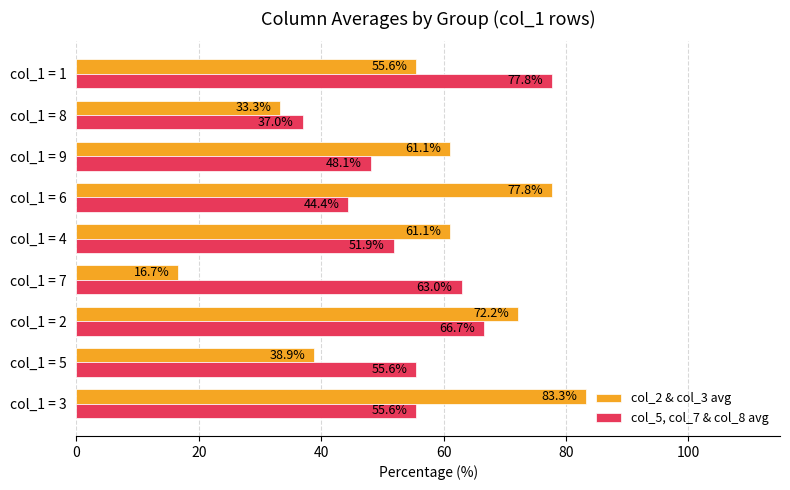

What is the highest value of the col_2 & col_3 avg series?

83.3